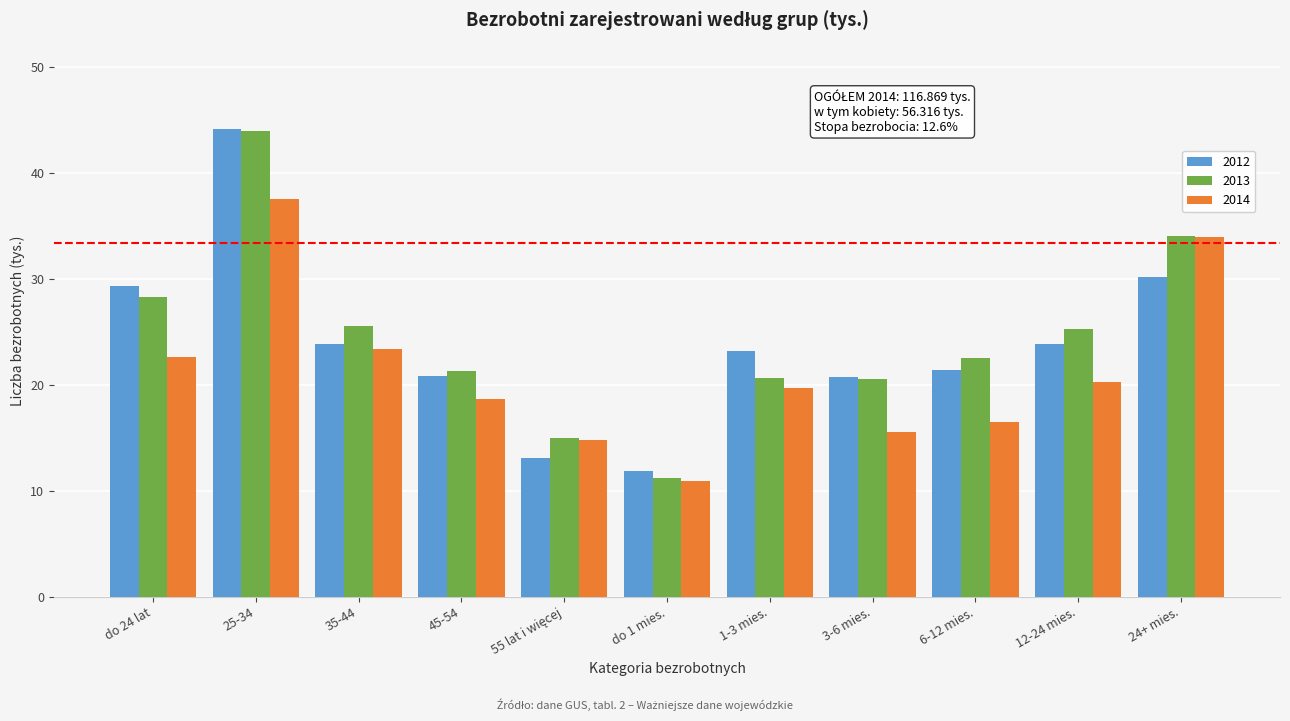

At which label does 2012 reach its peak?

25-34